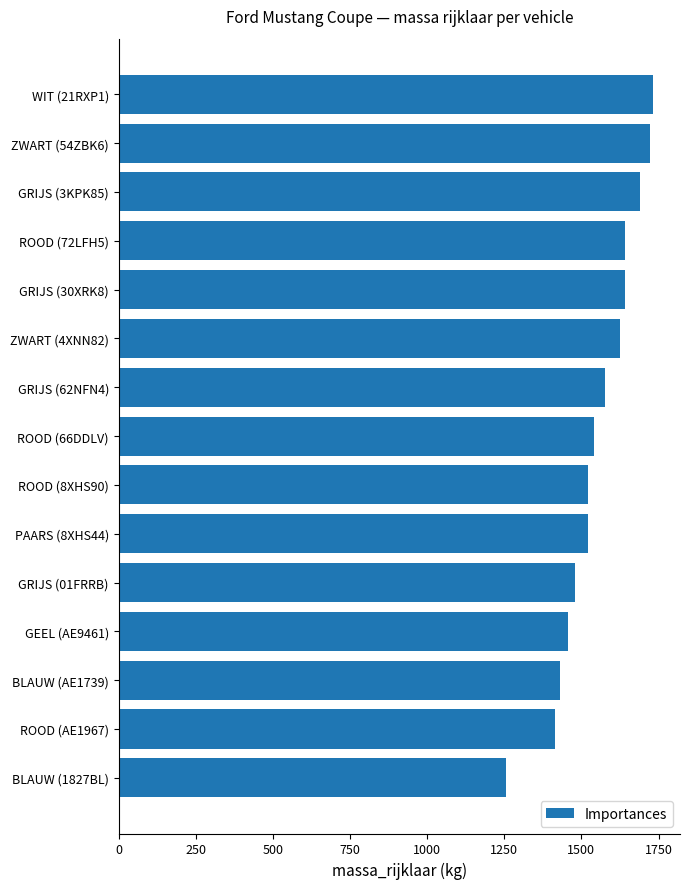

Reading top to bottom, what are all the values shown in this chart?

1733	1724	1689	1643	1643	1624	1575	1540	1520	1520	1480	1456	1430	1416	1255